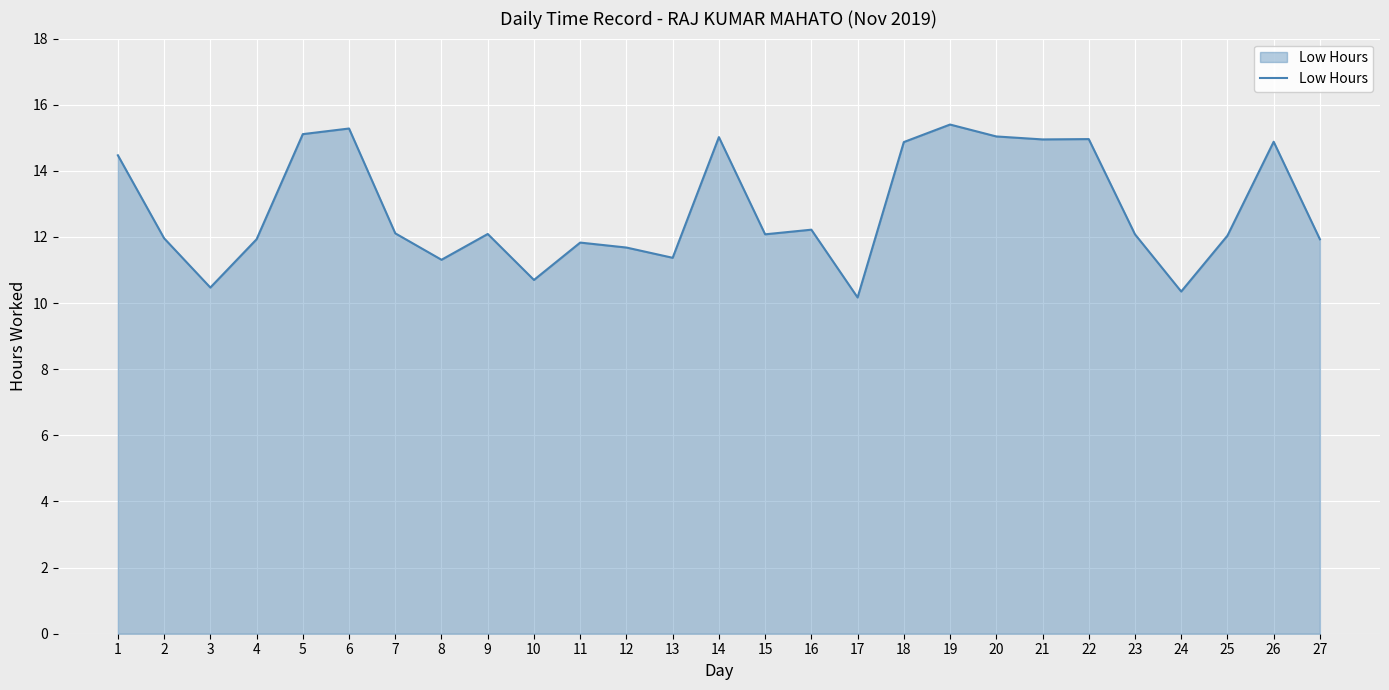

What is the difference between the maximum and minimum values?

5.2